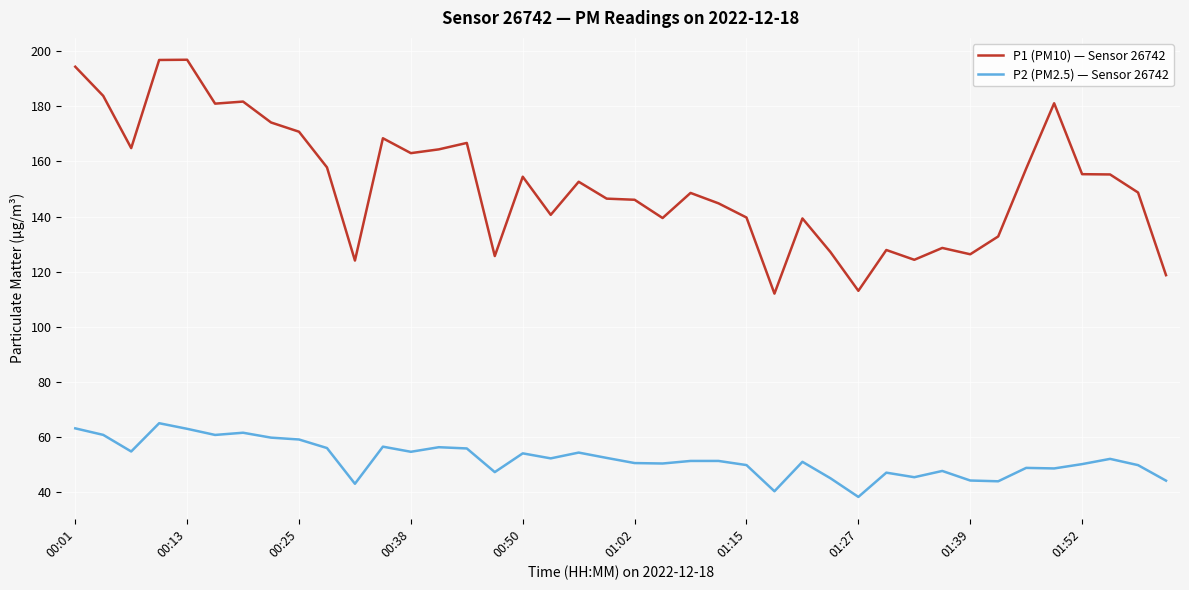

List the series in order of their peak value, highest first.

P1 (PM10) — Sensor 26742, P2 (PM2.5) — Sensor 26742